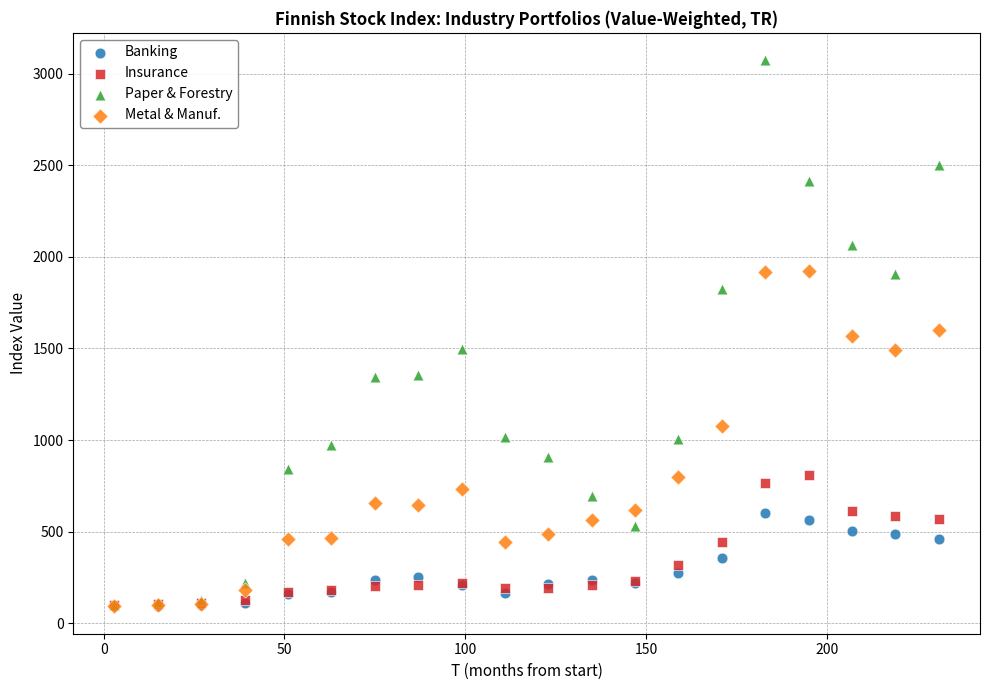

Which series reaches the maximum Y coordinate?

Paper & Forestry